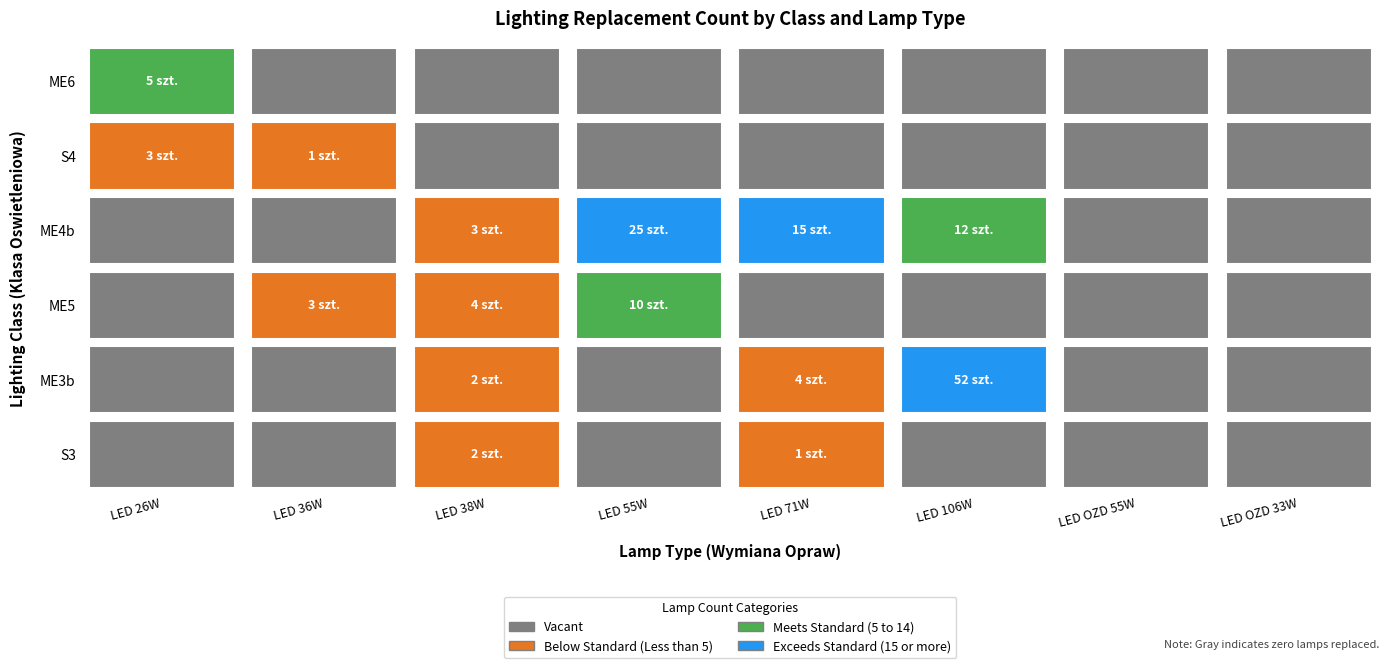

Between 7 and 0, which is larger?

7